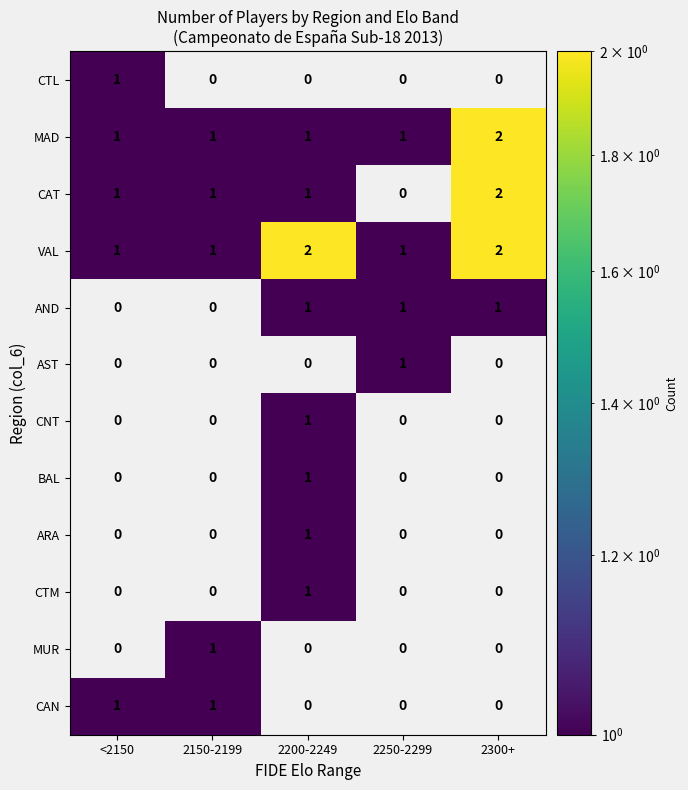

The AND series shows 1 at 2200-2249. True or false?

True